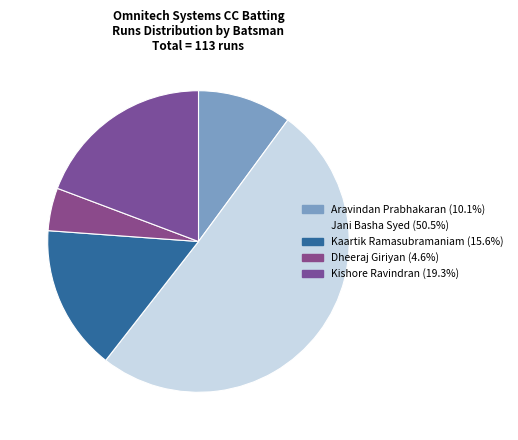

Is the sum of Aravindan Prabhakaran and Dheeraj Giriyan greater than half?

No